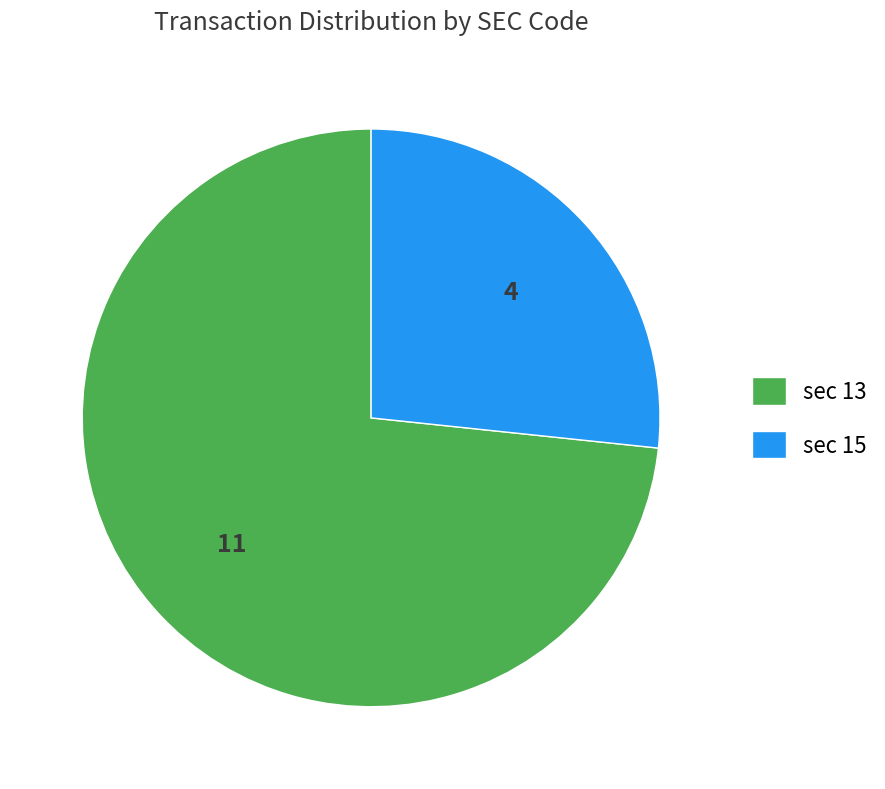

True or false: sec 13 accounts for 59% of the total.

False